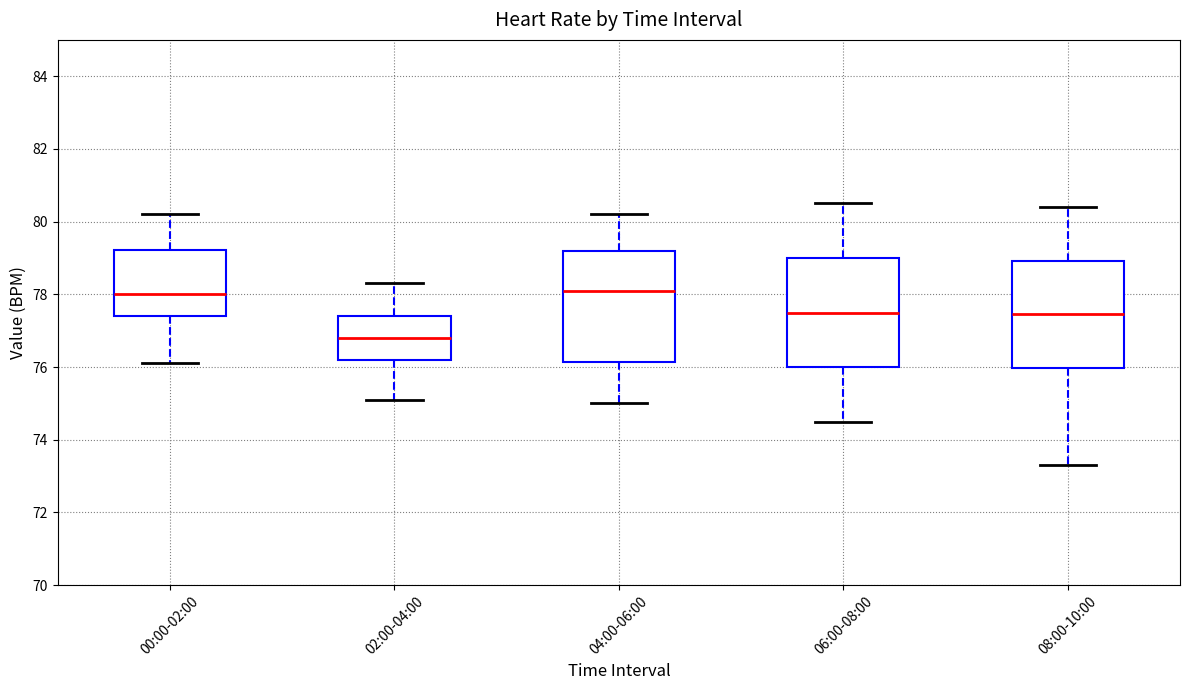

Reading left to right, transcribe this box plot: for each box, give where its median line is, the range the box spans, and where its two whiskers end, as read against the y-axis. The values are not printed on the chart, so give them approximately, as read against the axis.

00:00-02:00: median 78.0, box 77.4 to 79.2, whiskers 76.2 to 80.2
02:00-04:00: median 76.8, box 76.2 to 77.4, whiskers 75.2 to 78.4
04:00-06:00: median 78.2, box 76.2 to 79.2, whiskers 75.0 to 80.2
06:00-08:00: median 77.6, box 76.0 to 79.0, whiskers 74.6 to 80.6
08:00-10:00: median 77.4, box 76.0 to 79.0, whiskers 73.4 to 80.4